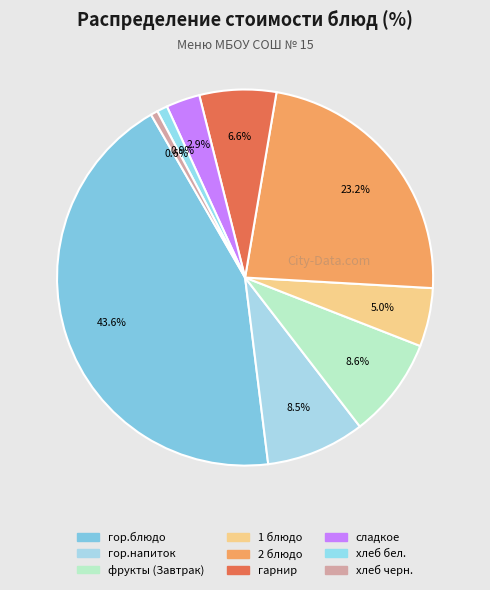

To the nearest percent, what is the difference between the largest and smallest slice percentages?

43%